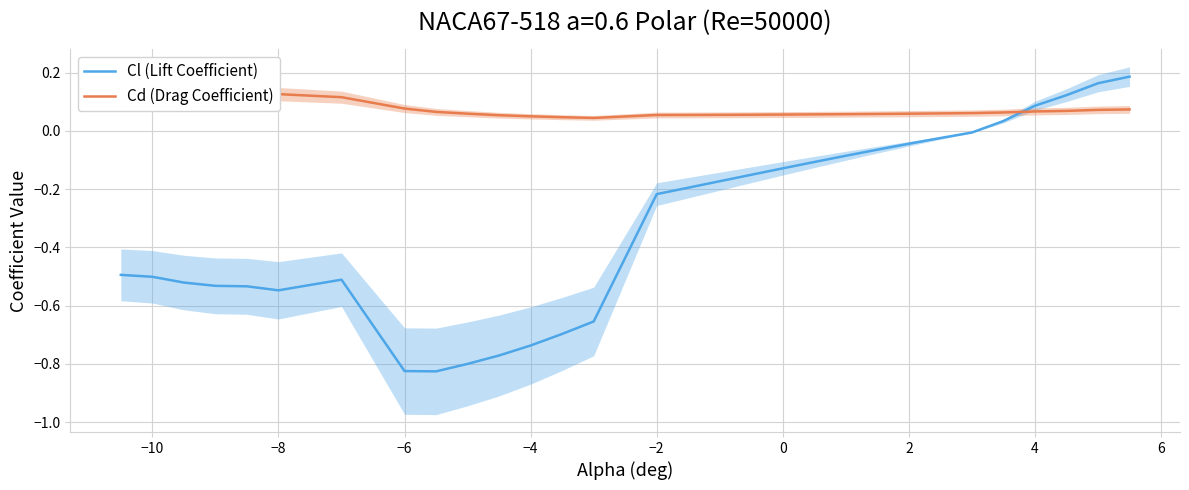

What is the lowest value of the Cl (Lift Coefficient) series?

-0.8